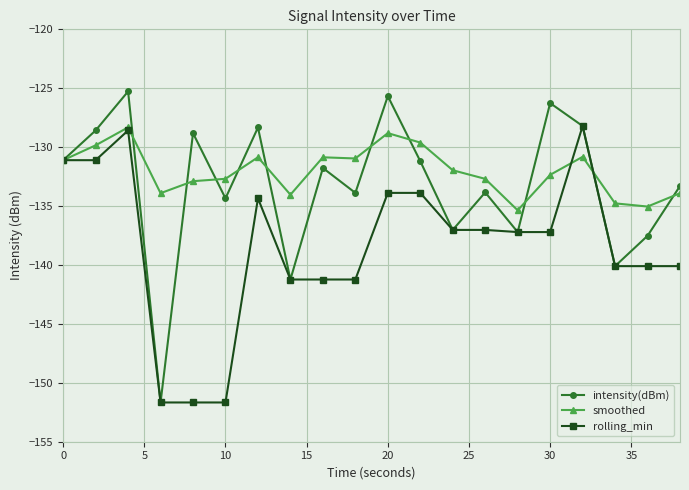

What is the value of the rolling_min point at the 3rd from the left?

-128.6